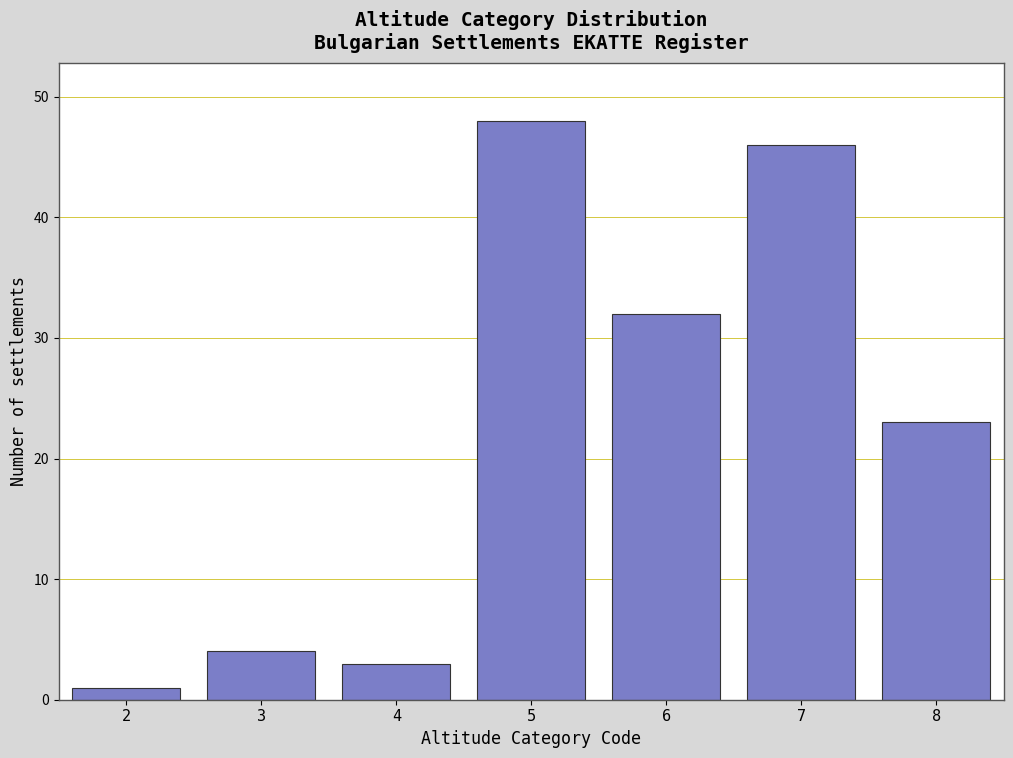

Reading left to right, what are all the values shown in this chart?

1	4	3	48	32	46	23